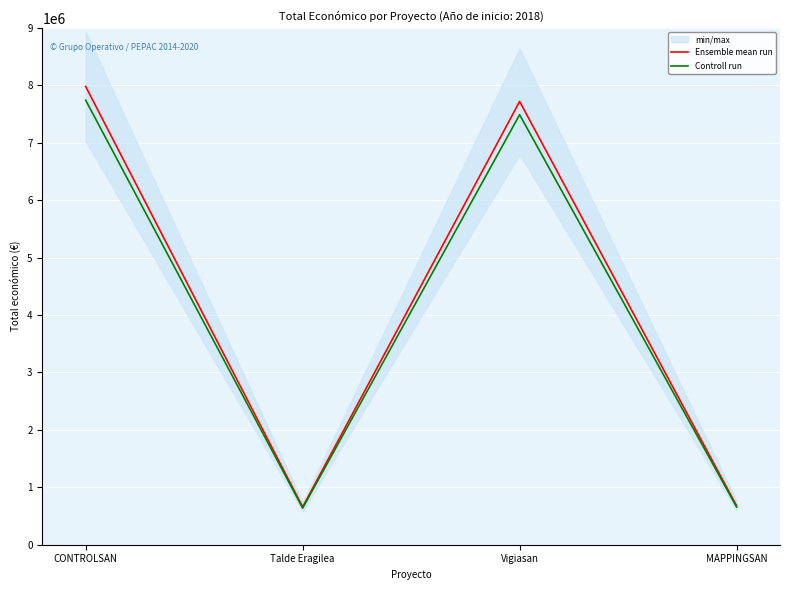

What is the approximate value of Ensemble mean run at CONTROLSAN?

7977125.0